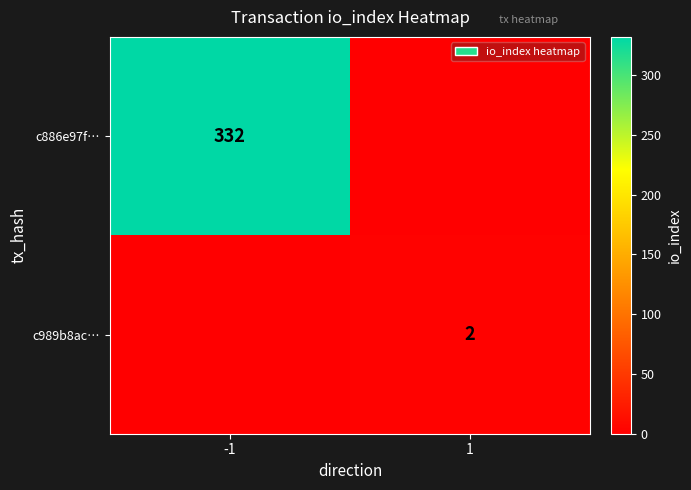

At which category is the sum across all series the highest?

-1